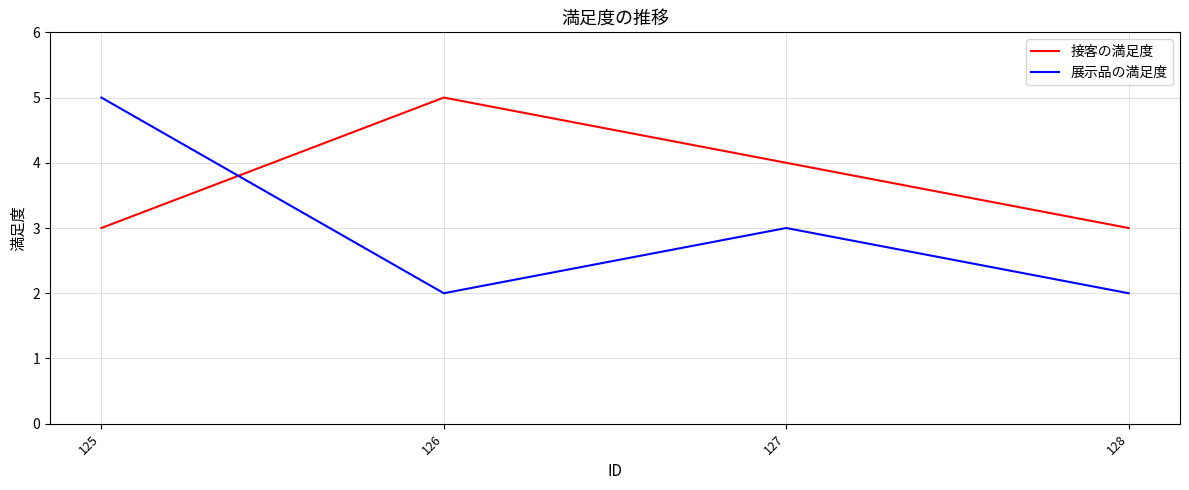

What is the minimum value shown in the chart?

2